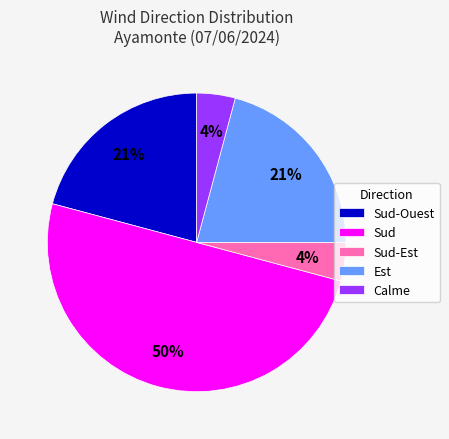

Is Sud-Ouest the majority of the pie?

No